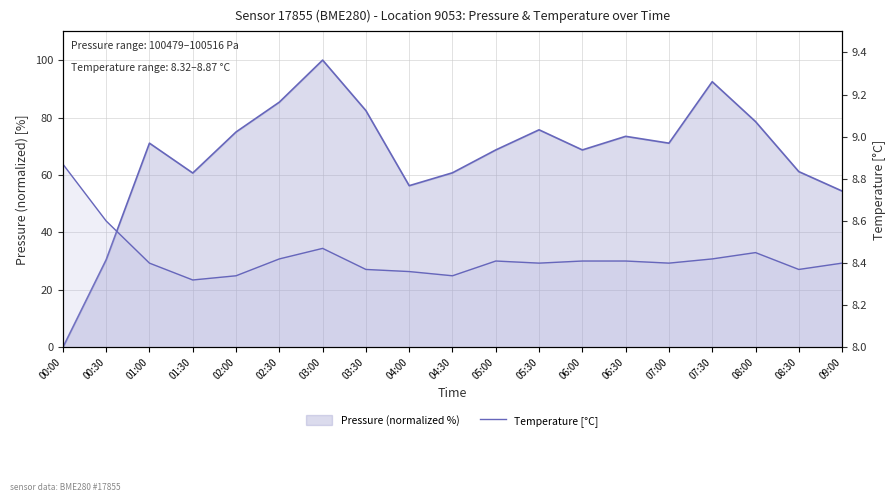

Where is the first local maximum?

03:00